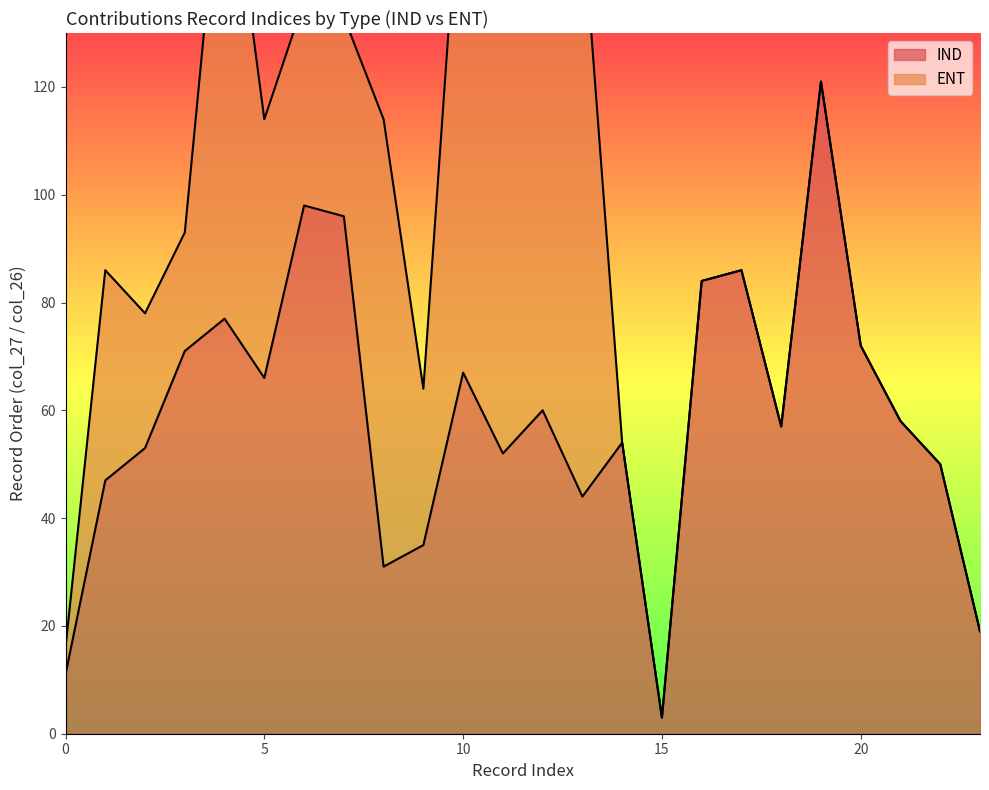

At which label does IND reach its minimum?

15